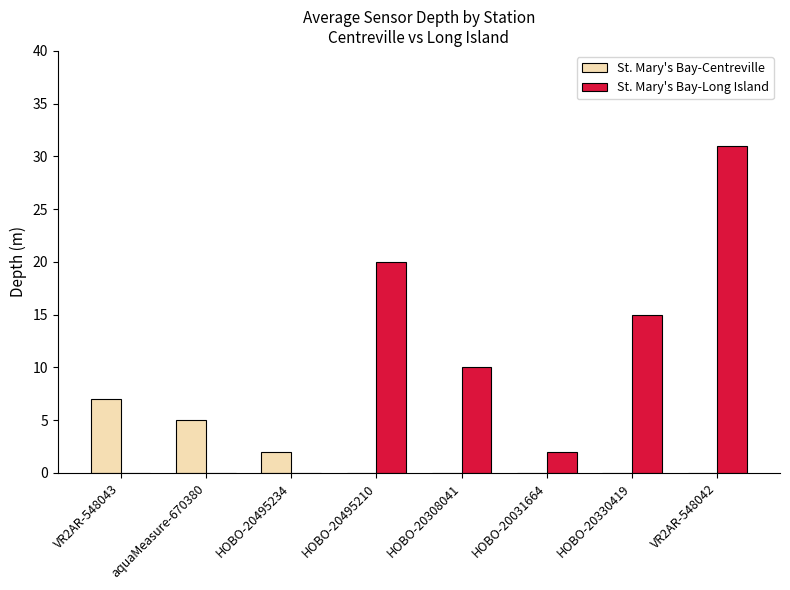

Between VR2AR-548043 and HOBO-20330419, which series saw the biggest shift?

St. Mary's Bay-Long Island